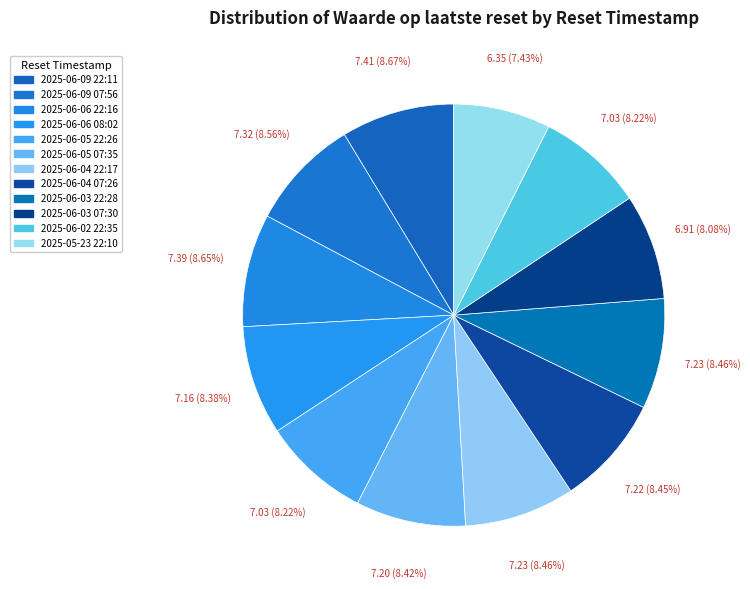

True or false: 2025-06-06 22:16 accounts for 9% of the total.

True